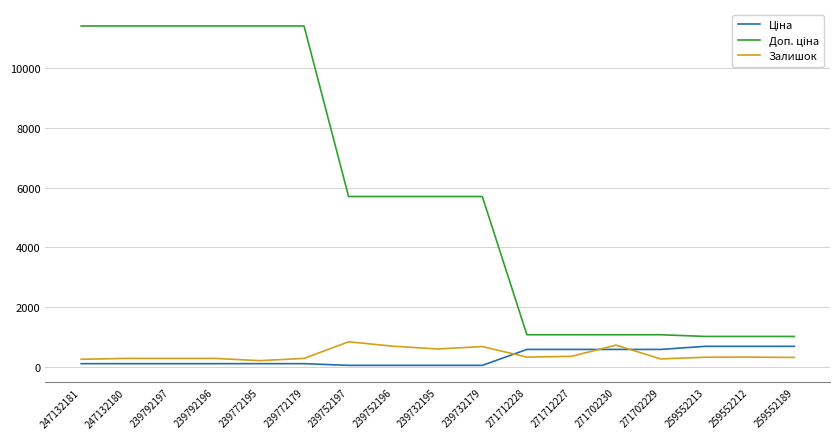

What is the difference between the maximum and minimum values in the Залишок series?

630.0